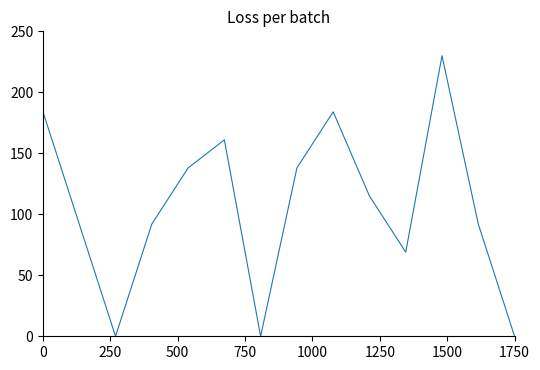

What is the greatest value displayed?

230